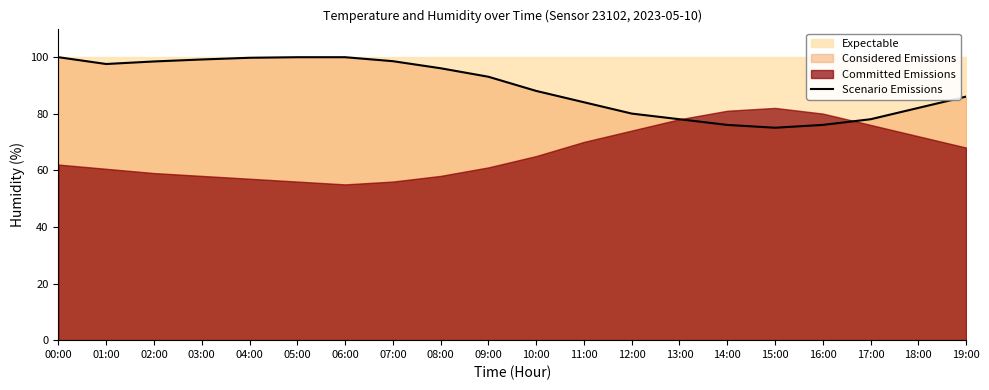

At which label is the value closest to 87?

10:00